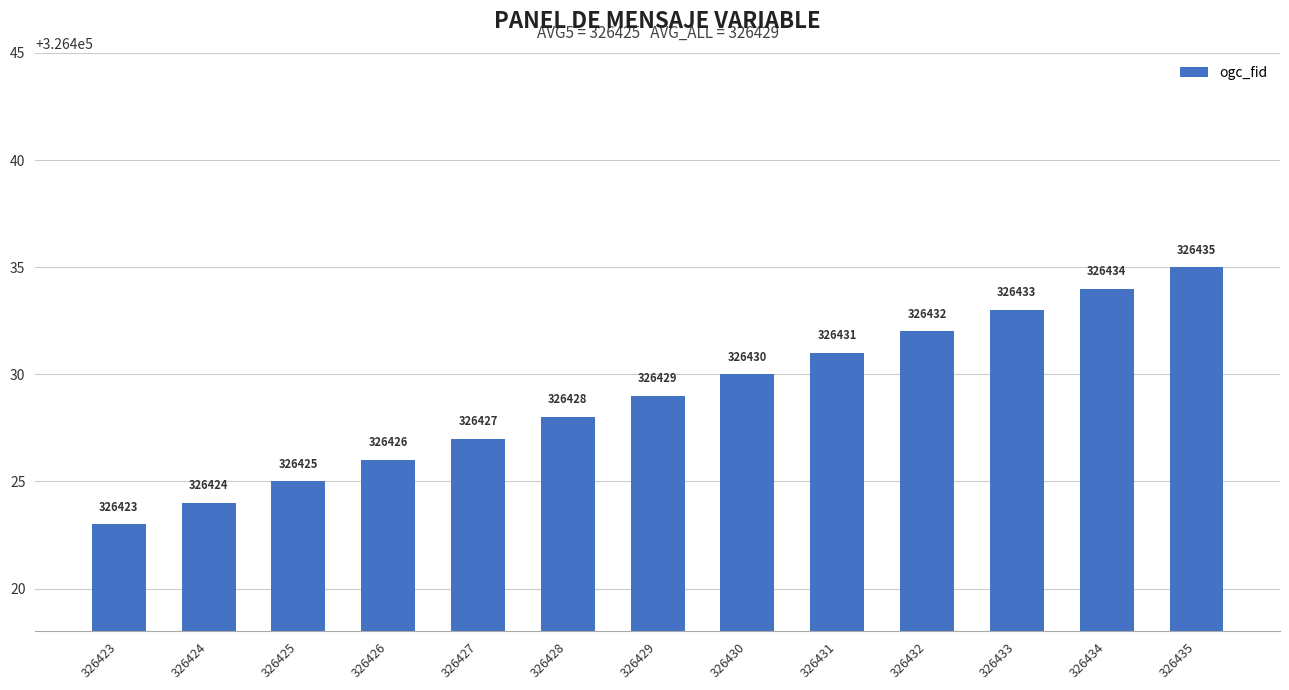

What is the smallest value displayed?

326423